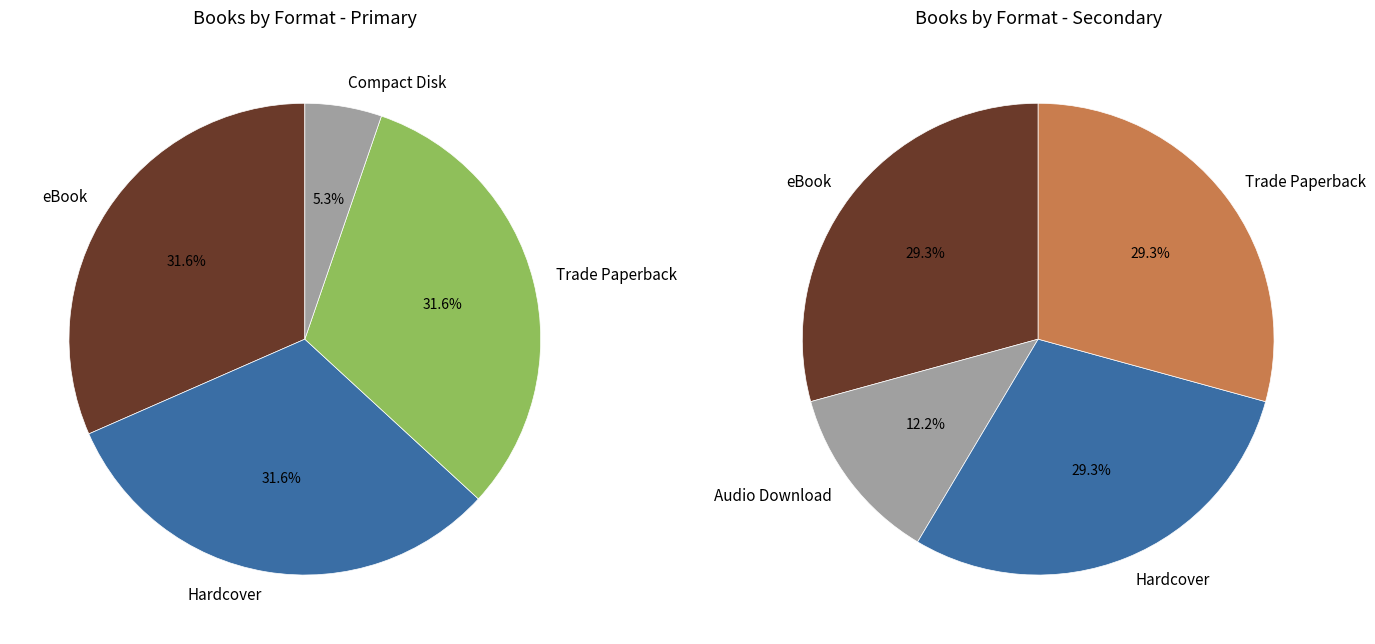

Rank the categories by value from highest to lowest.

eBook, Hardcover, Trade Paperback, Audio Download, Compact Disk